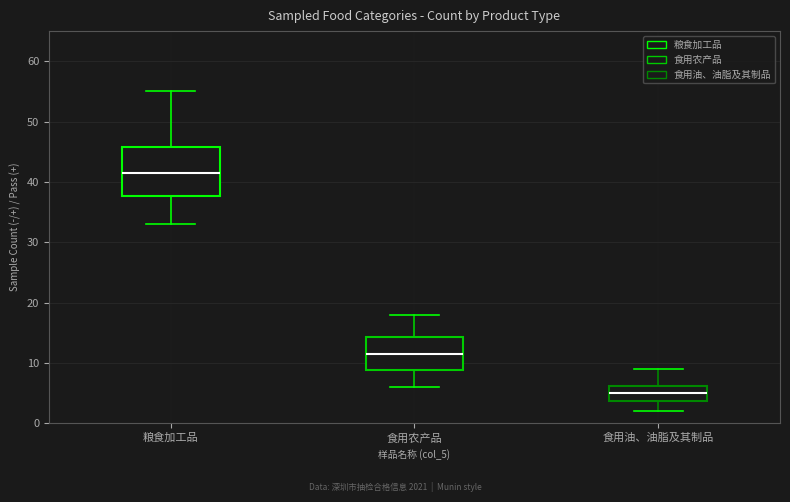

Reading left to right, transcribe this box plot: for each box, give where its median line is, the range the box spans, and where its two whiskers end, as read against the y-axis. The values are not printed on the chart, so give them approximately, as read against the axis.

粮食加工品: median 42, box 38 to 46, whiskers 33 to 55
食用农产品: median 12, box 9 to 14, whiskers 6 to 18
食用油、油脂及其制品: median 5, box 4 to 6, whiskers 2 to 9